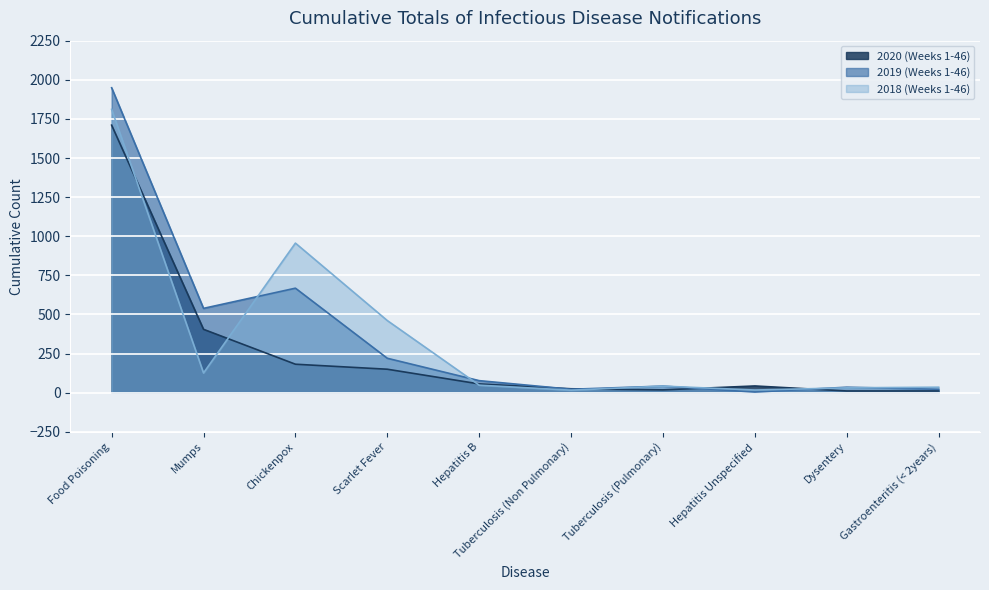

What is the label of the 6th point from the left?

Tuberculosis (Non Pulmonary)